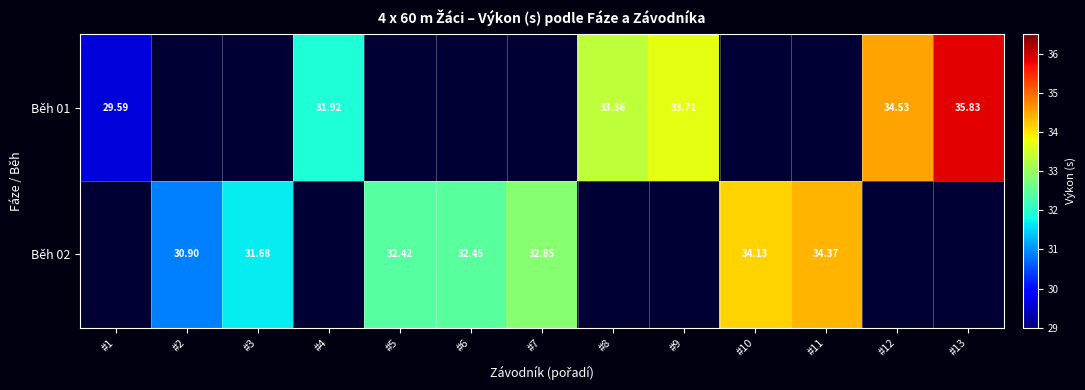

Count the number of data series in this chart.

2